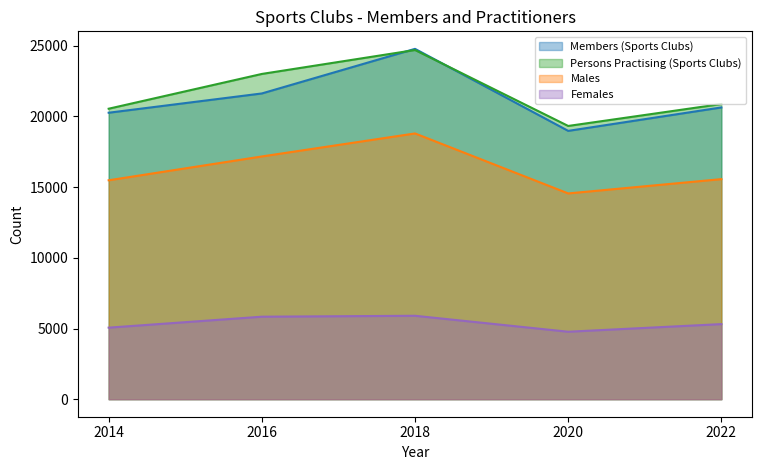

What is the maximum value for Females?

5902